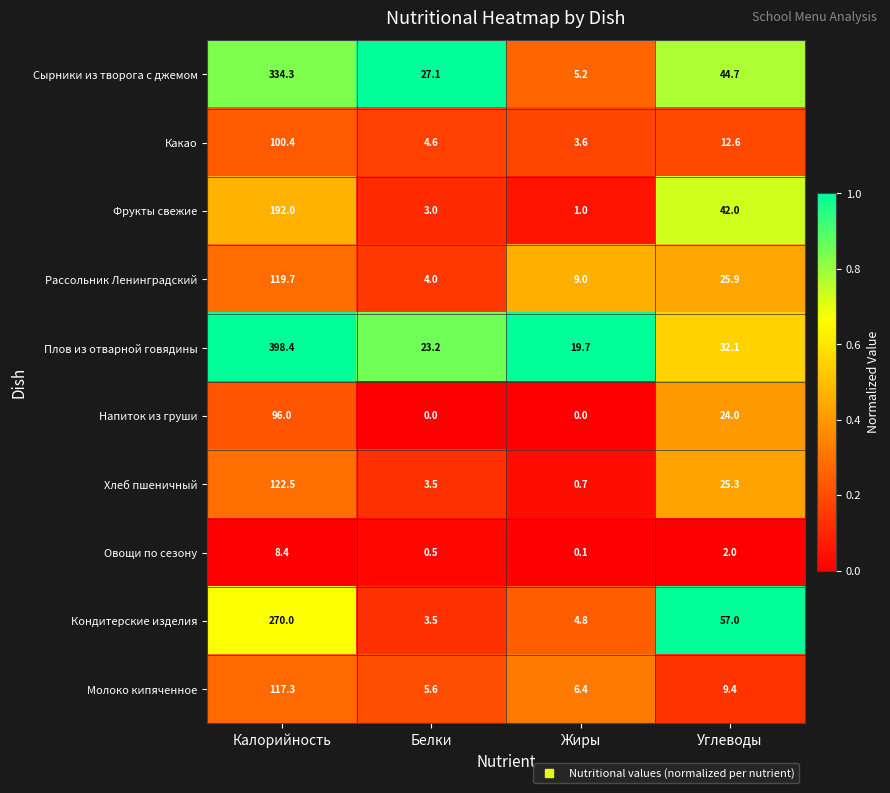

The Молоко кипяченное series shows 6.4 at Жиры. True or false?

True